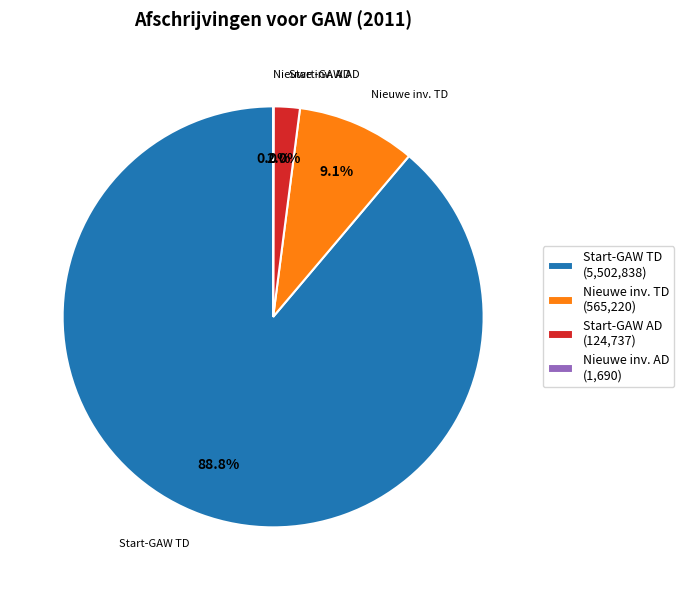

How much of the chart is everything except Nieuwe inv. TD (565,220)?

90.9%